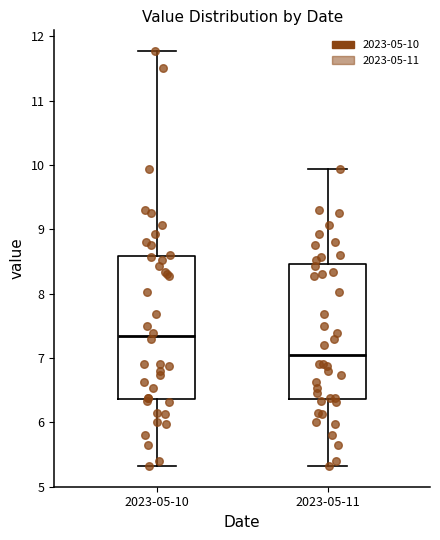

Comparing the boxes themselves (not the whiskers), which one is the tallest?

2023-05-10